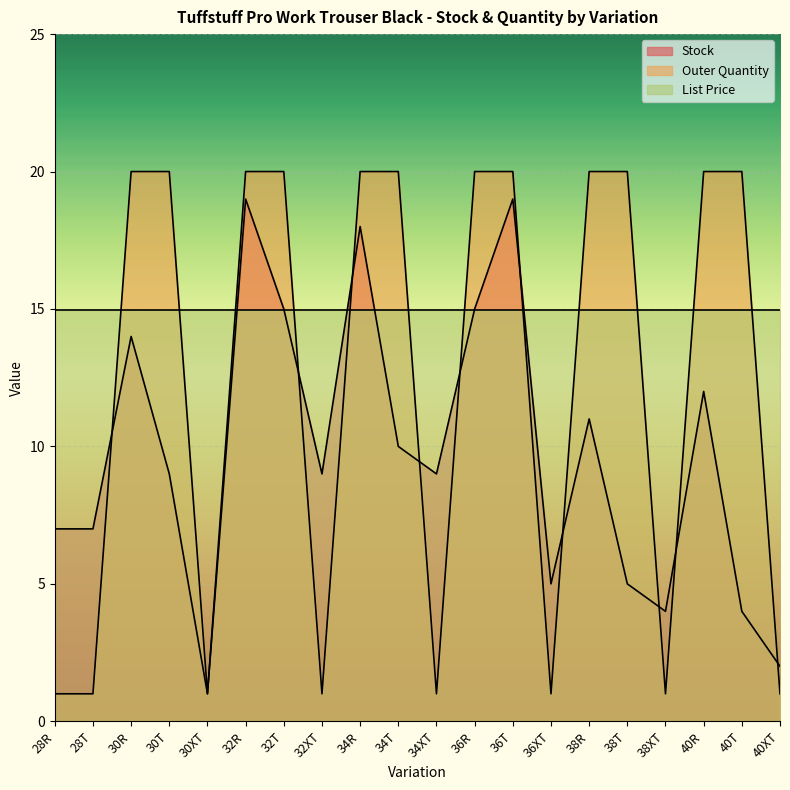

What is the smallest value displayed?

1.0